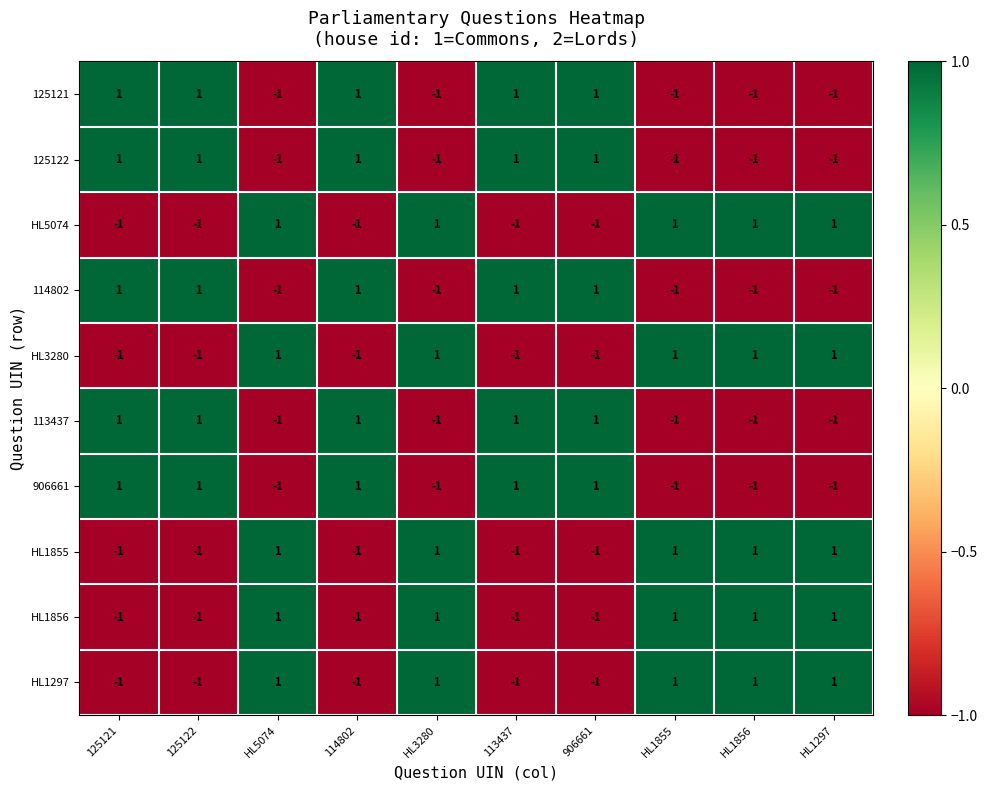

Is the value of HL3280 at HL3280 greater than the value of 113437 at HL5074?

Yes